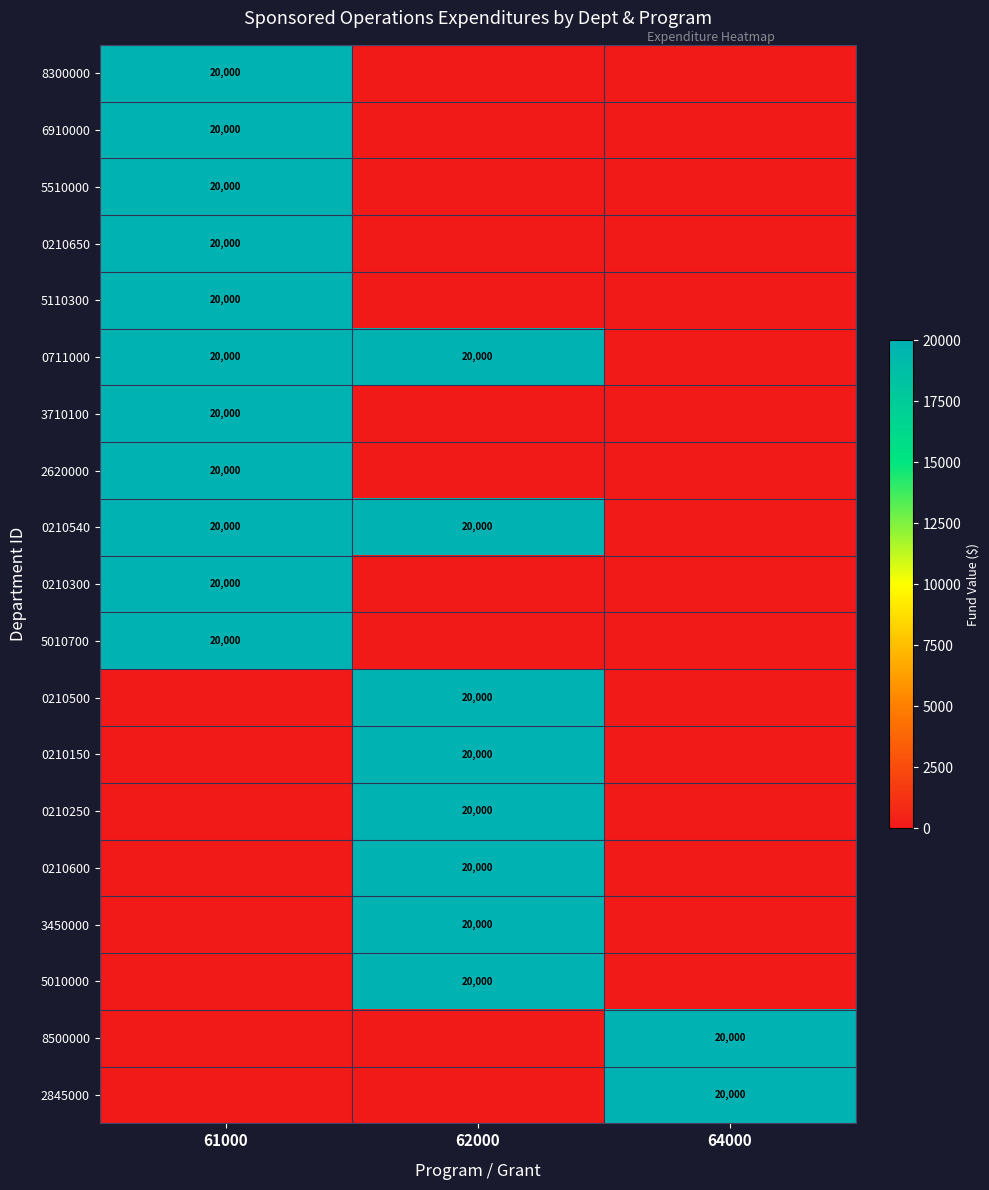

The value of 0210540 at 61000 is 28523. True or false?

False